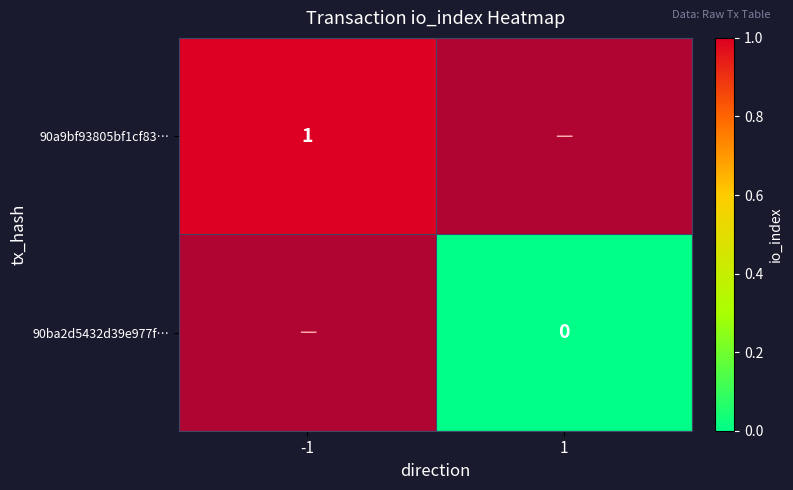

Rank the series at -1 from highest to lowest value.

90ba2d5432d39e977f…, 90a9bf93805bf1cf83…